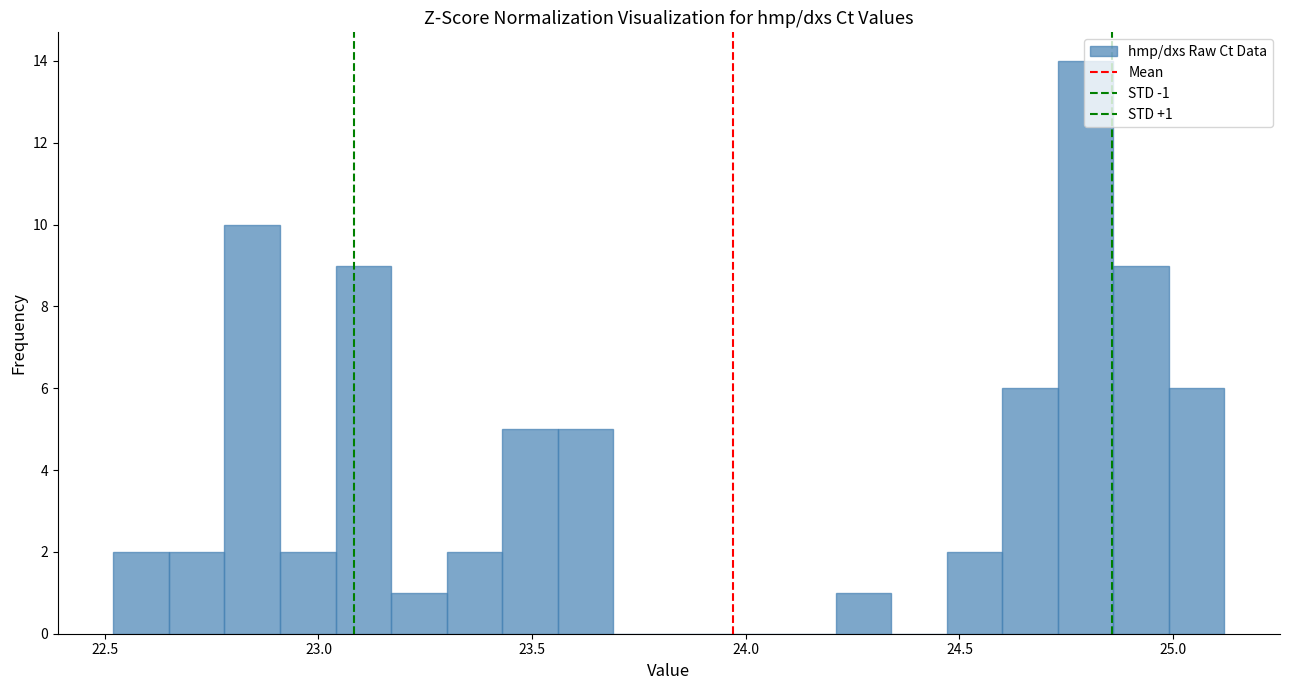

Read against the x-axis, roughly where is the centre of the tallest bar?

24.80